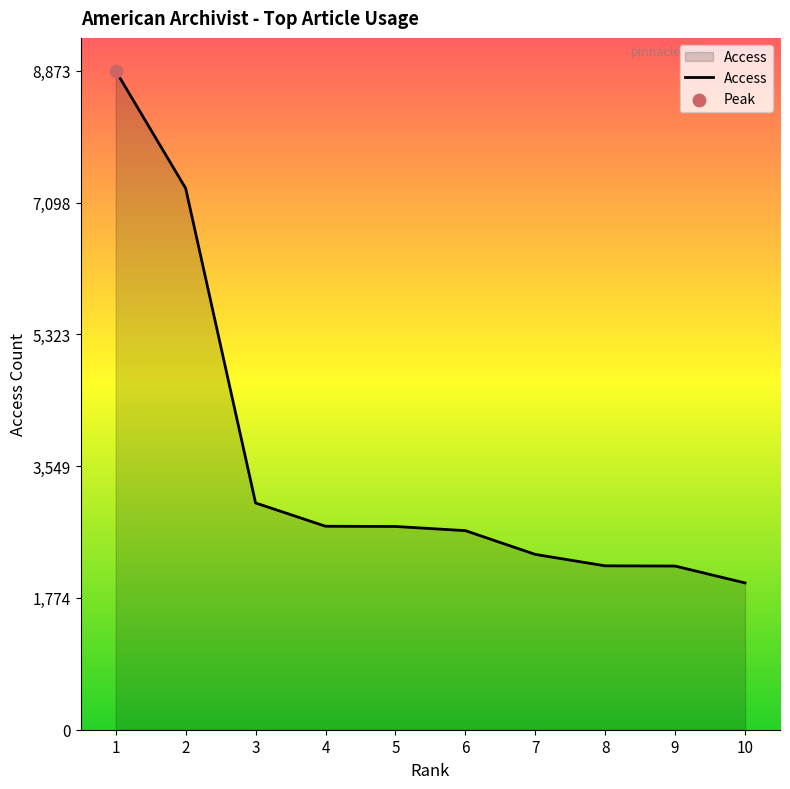

Between 6 and 8, which is larger?

6